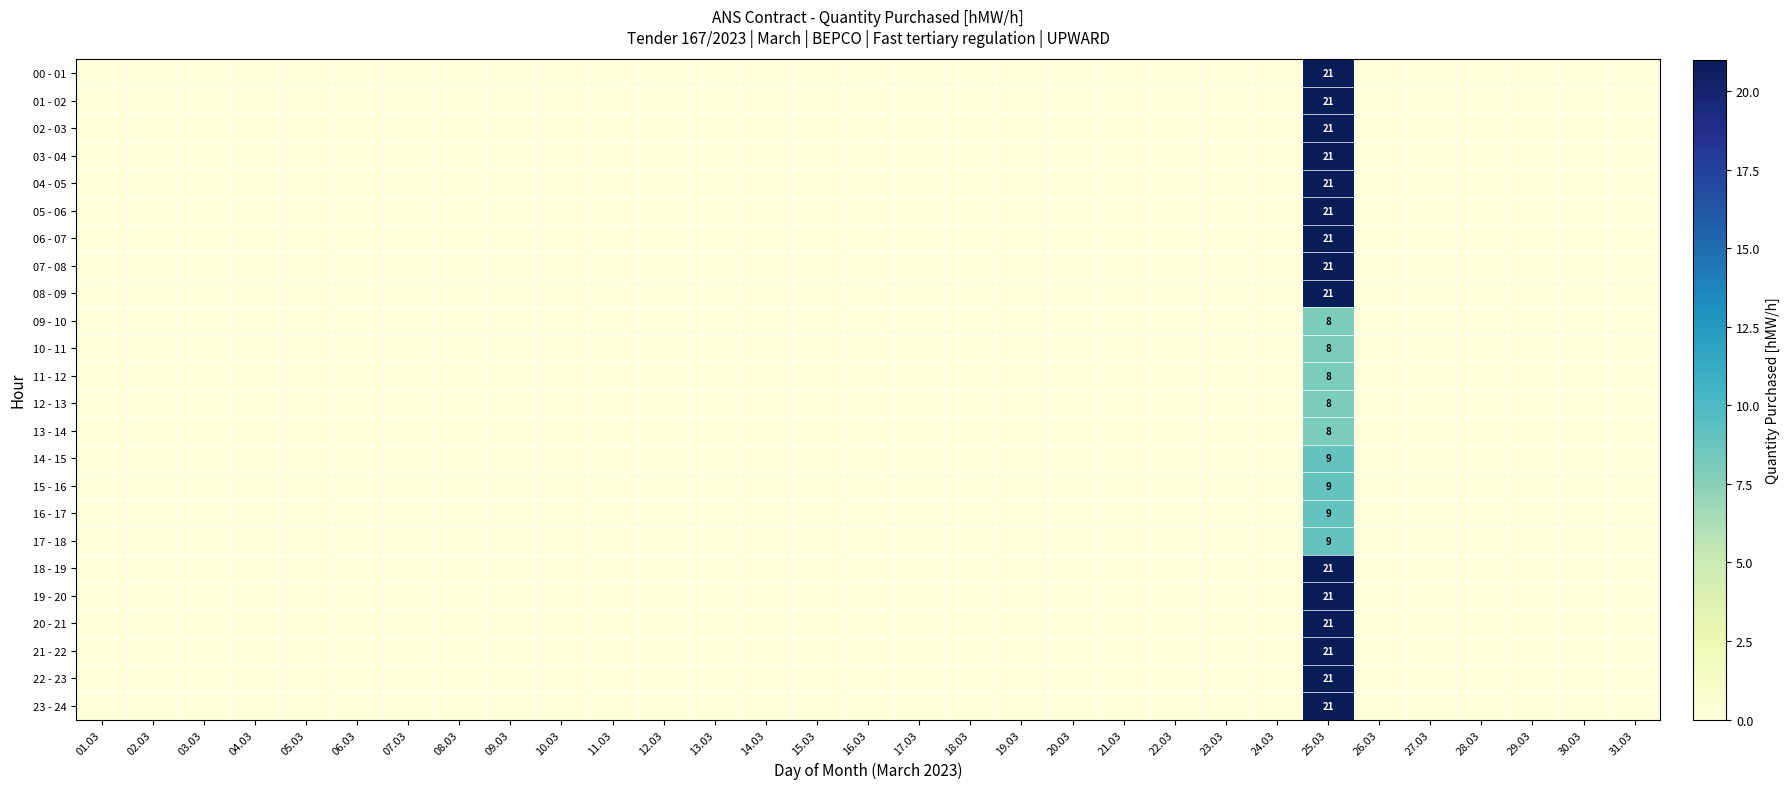

At which category is the sum across all series the highest?

25.03